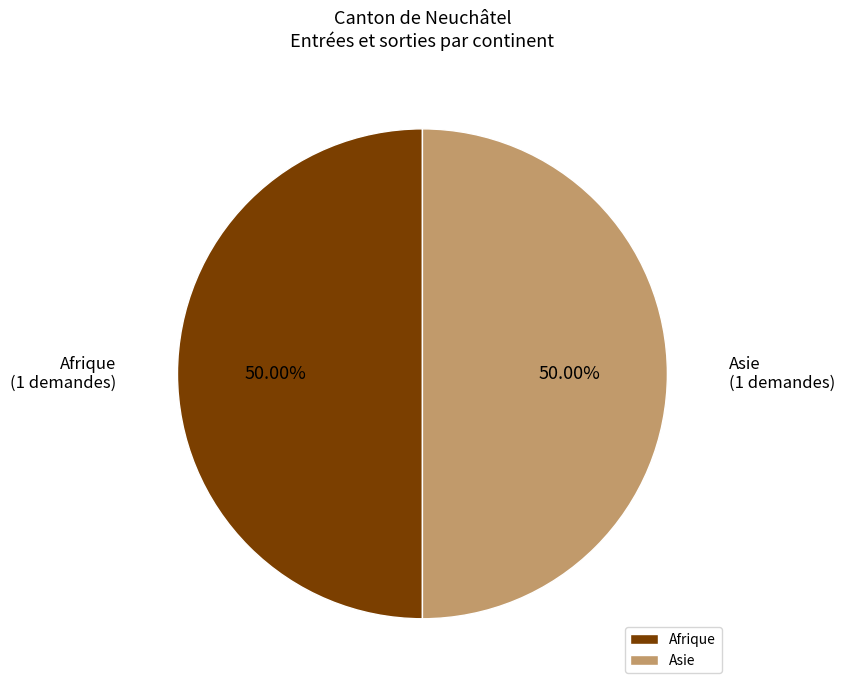

The Asie slice represents 8% of the pie. True or false?

False